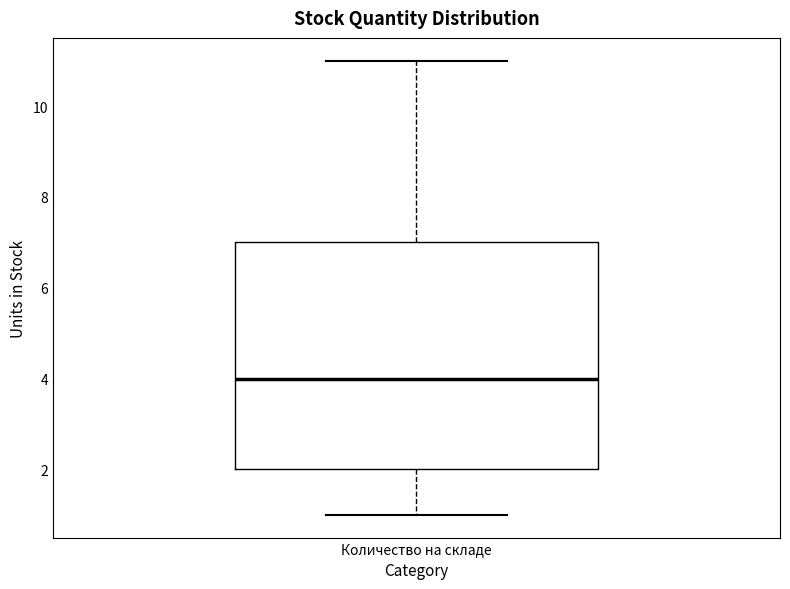

Where does the upper whisker of the box for Количество на складе end on the y-axis? The values are not printed on the chart, so give them approximately, as read against the axis.

11